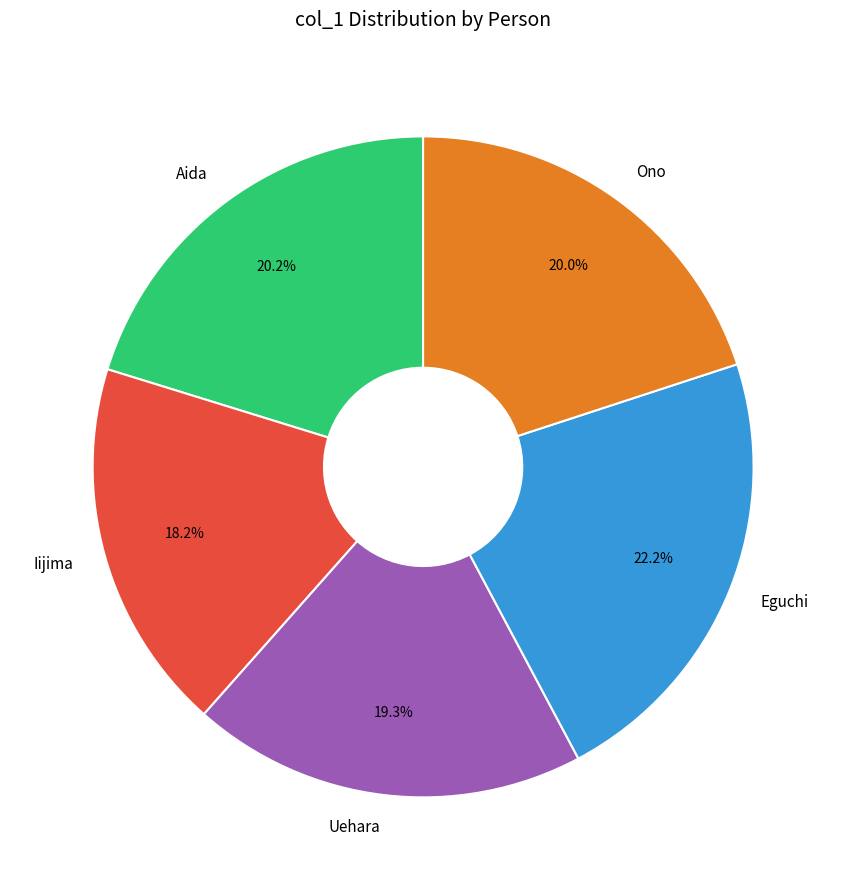

Which category has the smallest portion of the pie?

Iijima